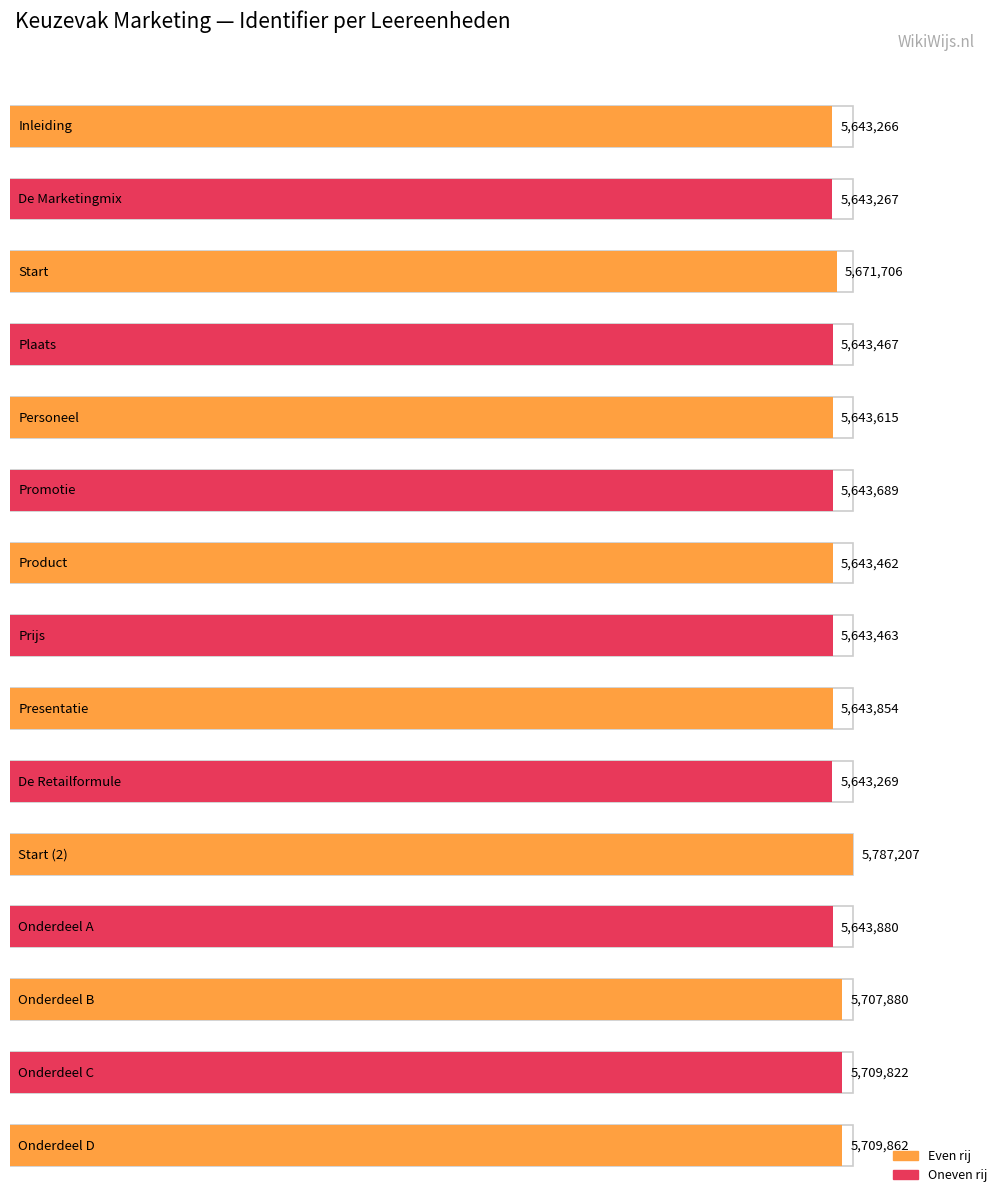

At which label is the value closest to 5715236?

Onderdeel D